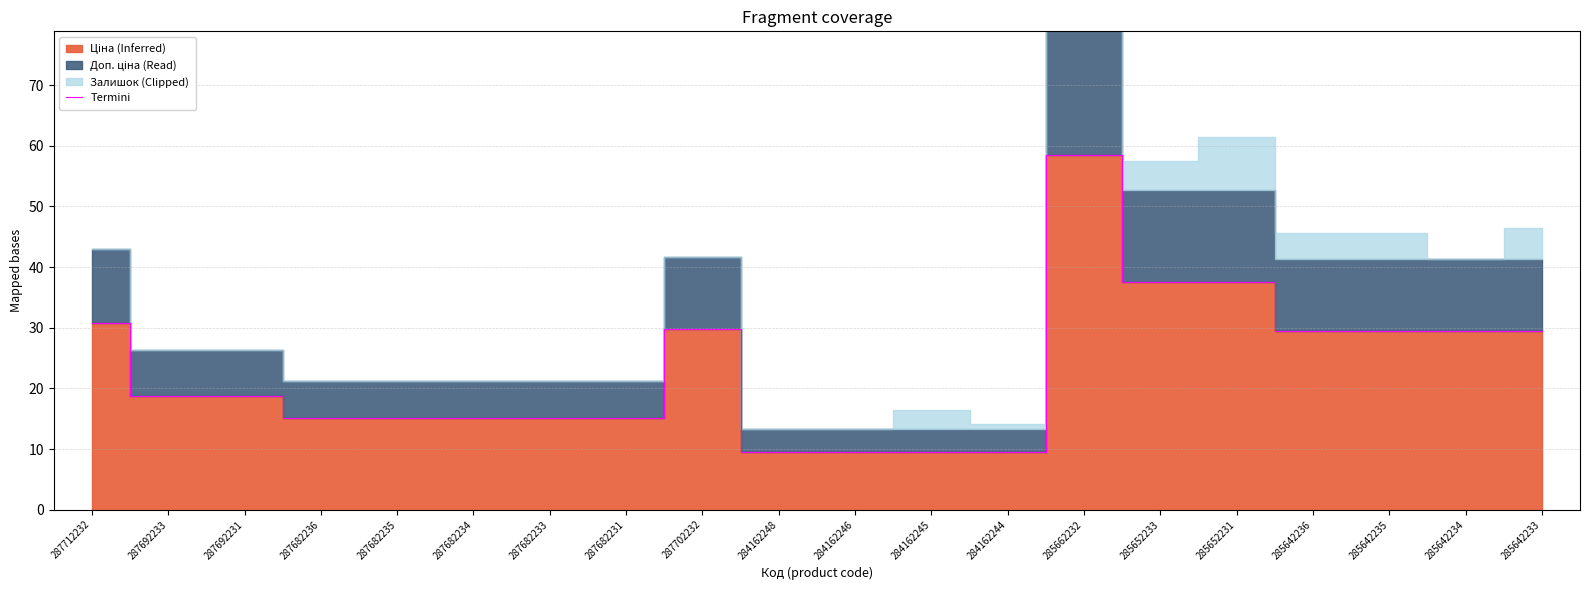

How many points are higher than both their immediate neighbors (excluding endpoints)?

2